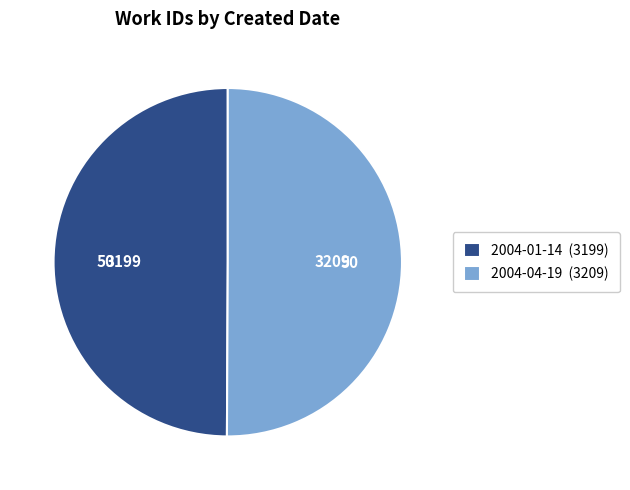

What is the ratio of the value at 2004-04-19 (3209) to the value at 2004-01-14 (3199)?

1.0